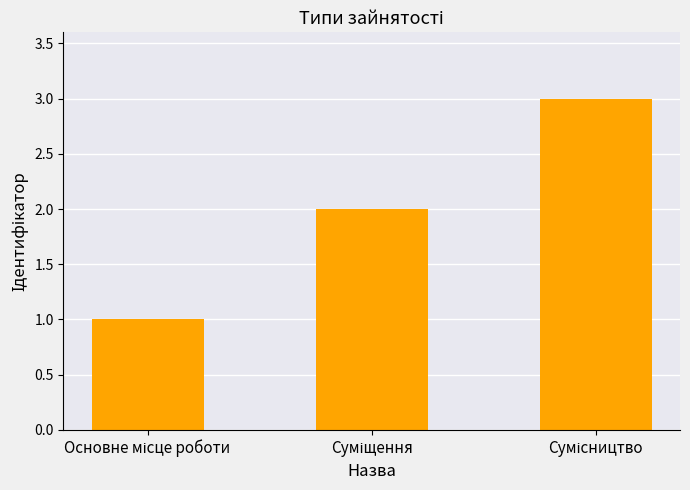

What is the greatest value displayed?

3